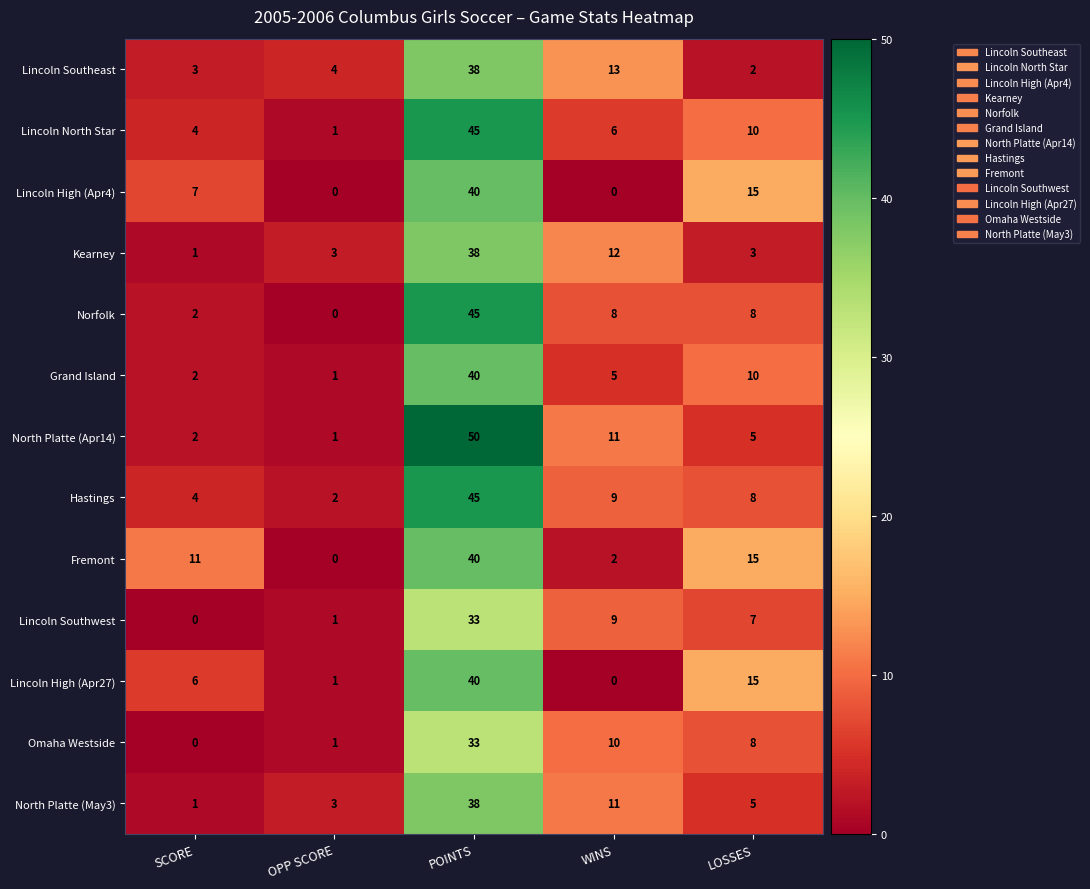

Which category has the highest value across all series?

POINTS